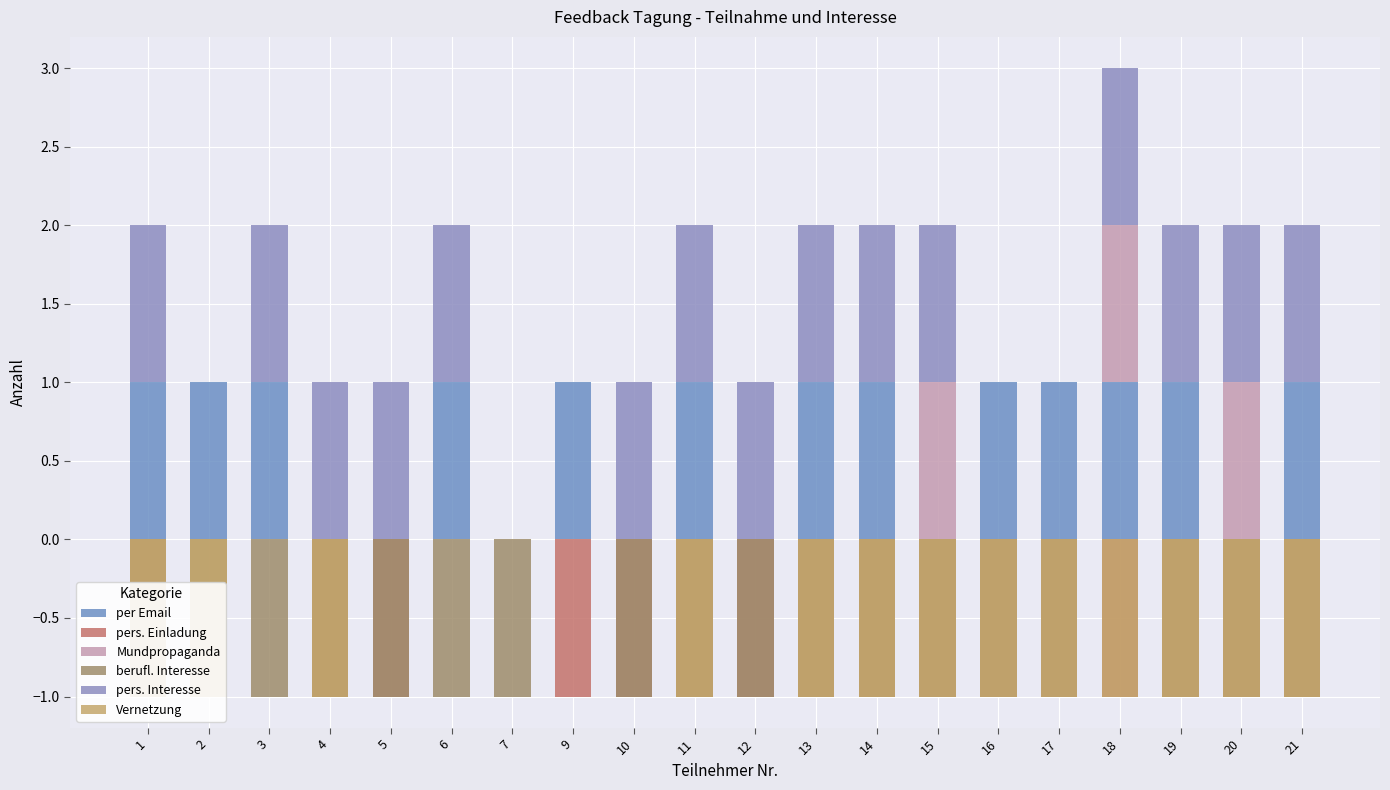

What is the minimum value for pers. Einladung?

-1